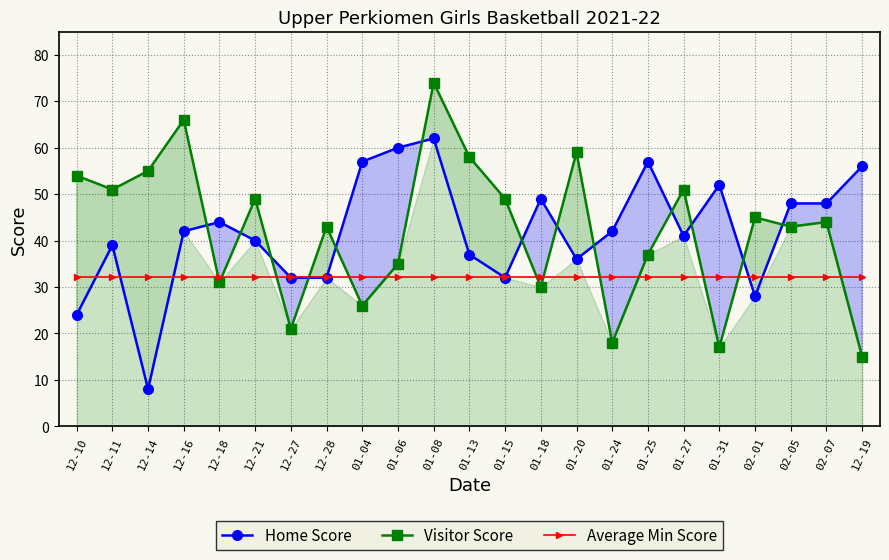

What is the lowest value of the Visitor Score series?

15.0